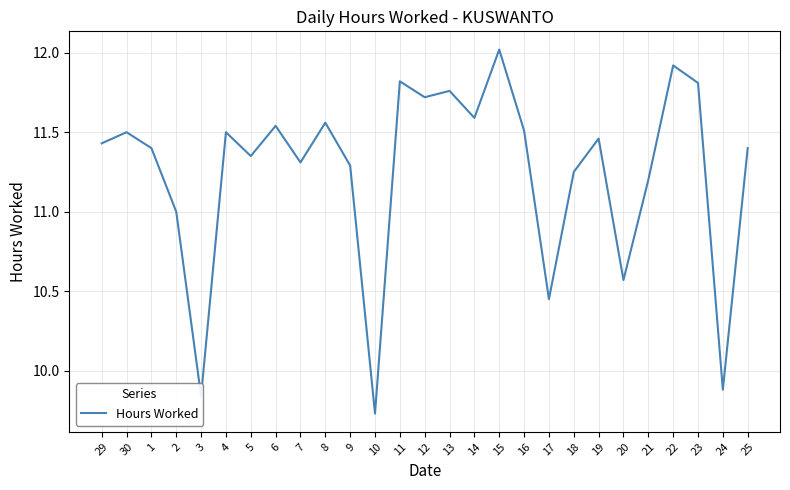

What is the difference between the maximum and minimum values?

2.3